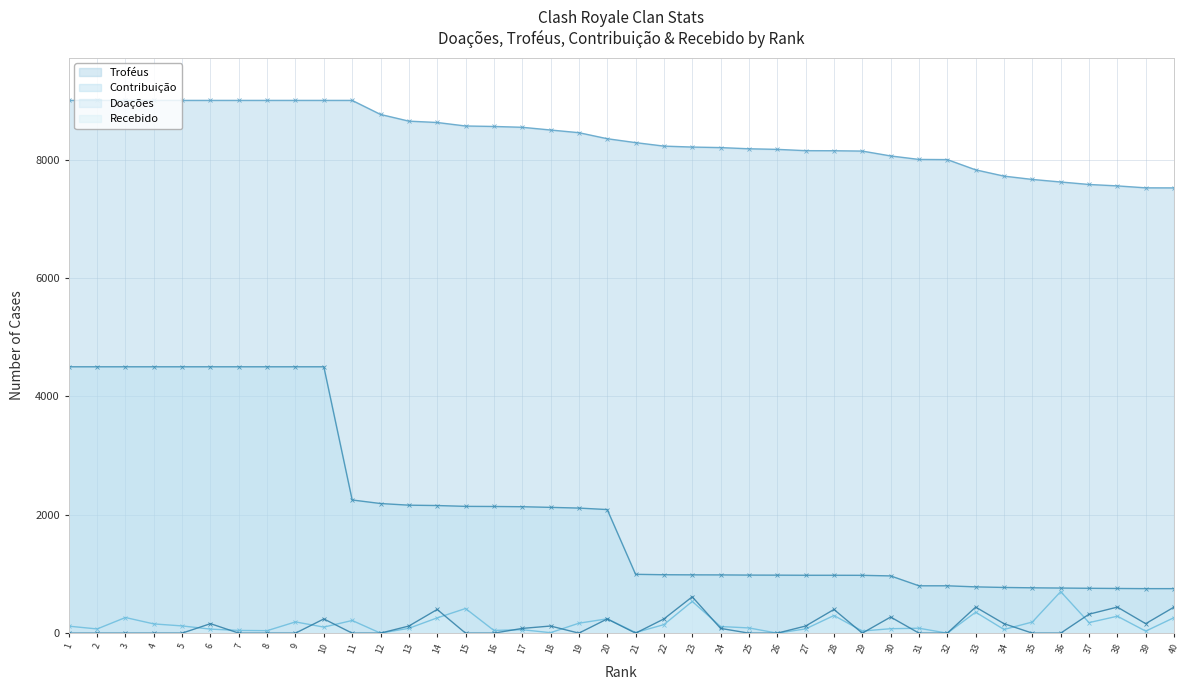

Which series has the widest spread of values?

Contribuição